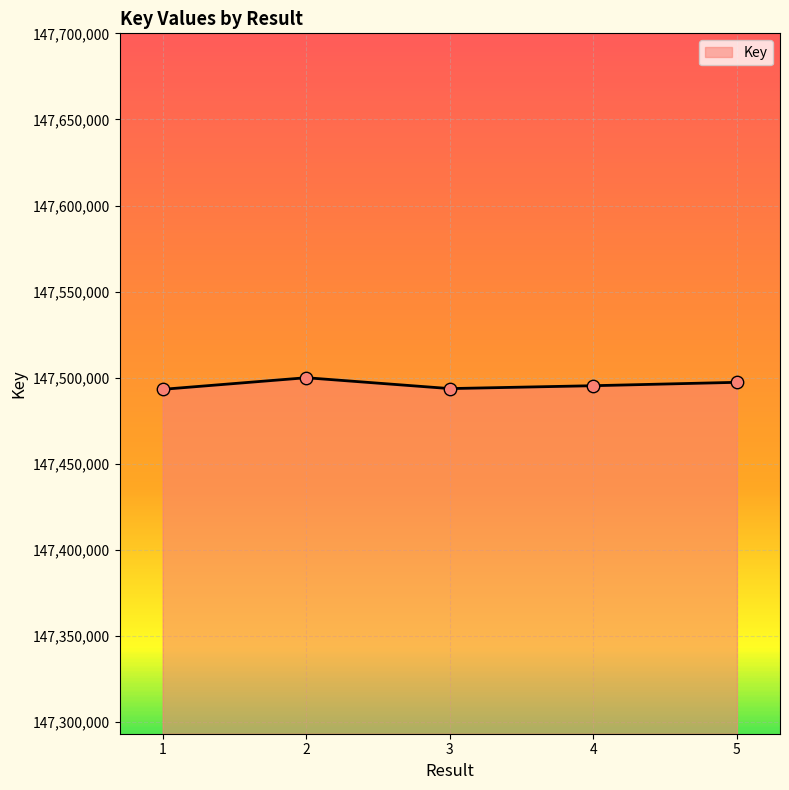

What is the ratio of the value at 1 to the value at 3?

1.0